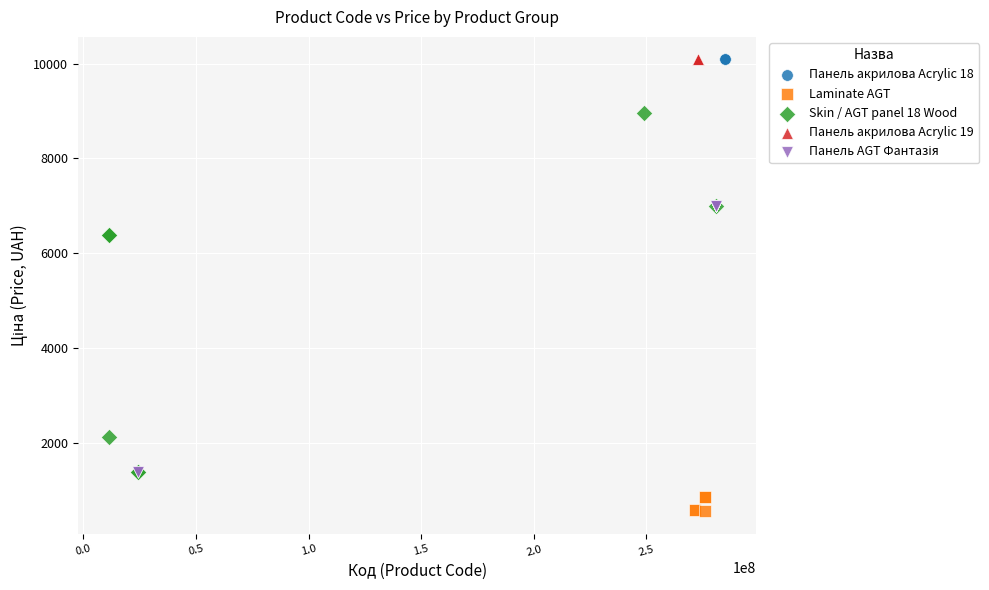

Which series contains the lowest Y value?

Laminate AGT